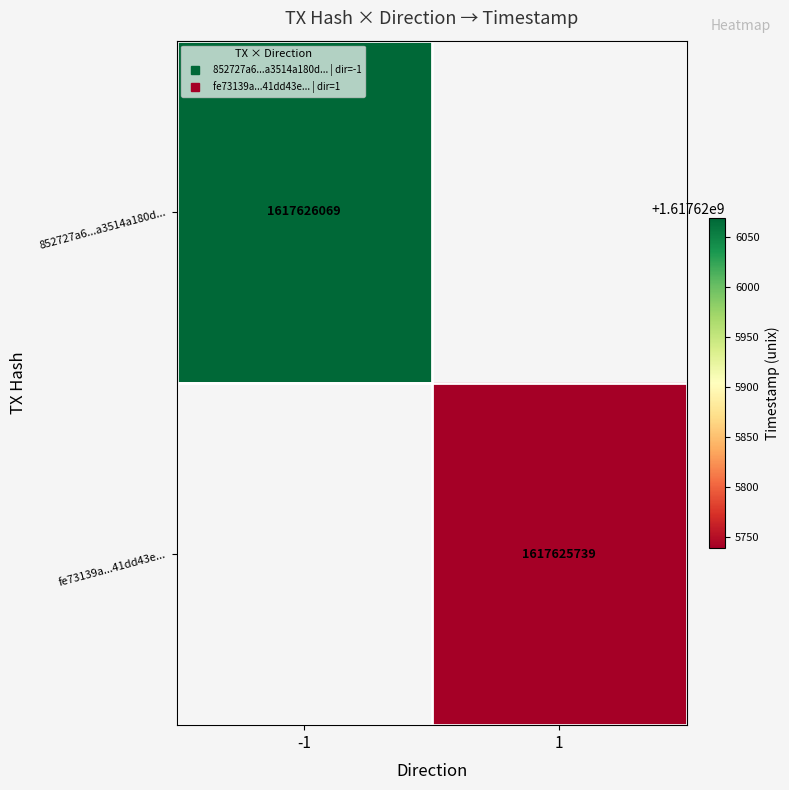

What is the total value across all series at time_stamp?

3235251808